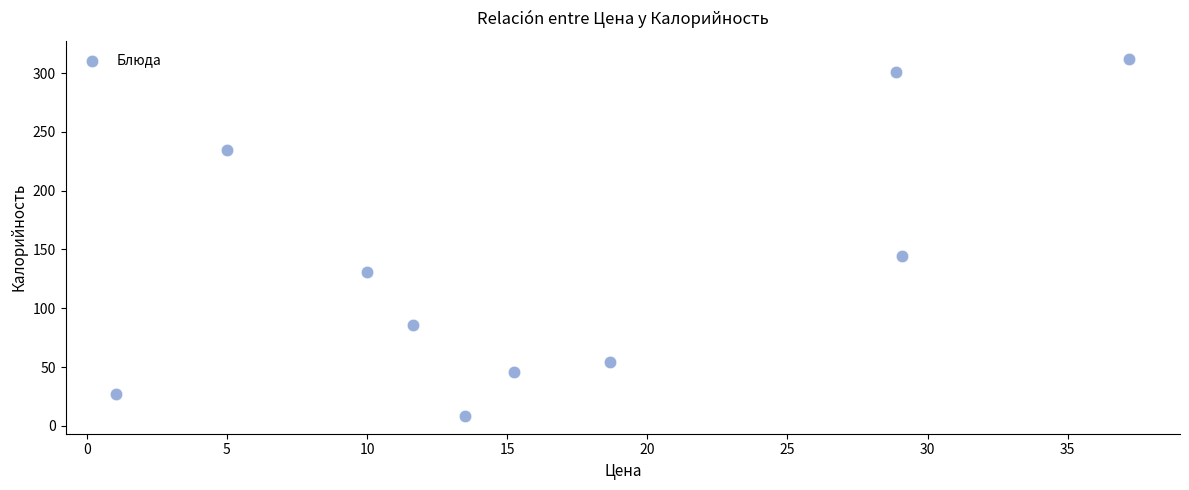

What is the range of X values (max minus min)?

36.2